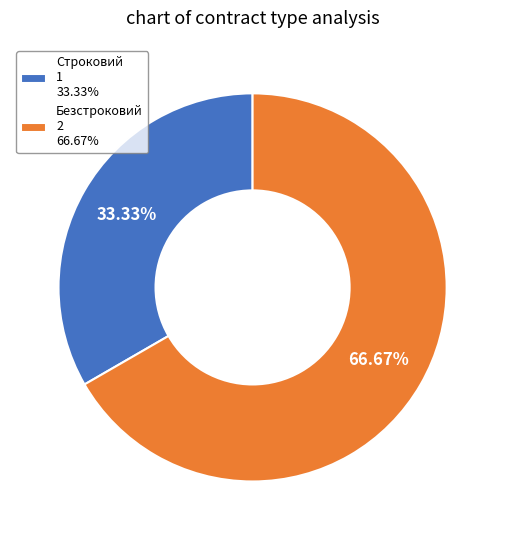

Between Безстроковий 2 66.67% and Строковий 1 33.33%, which is larger?

Безстроковий 2 66.67%